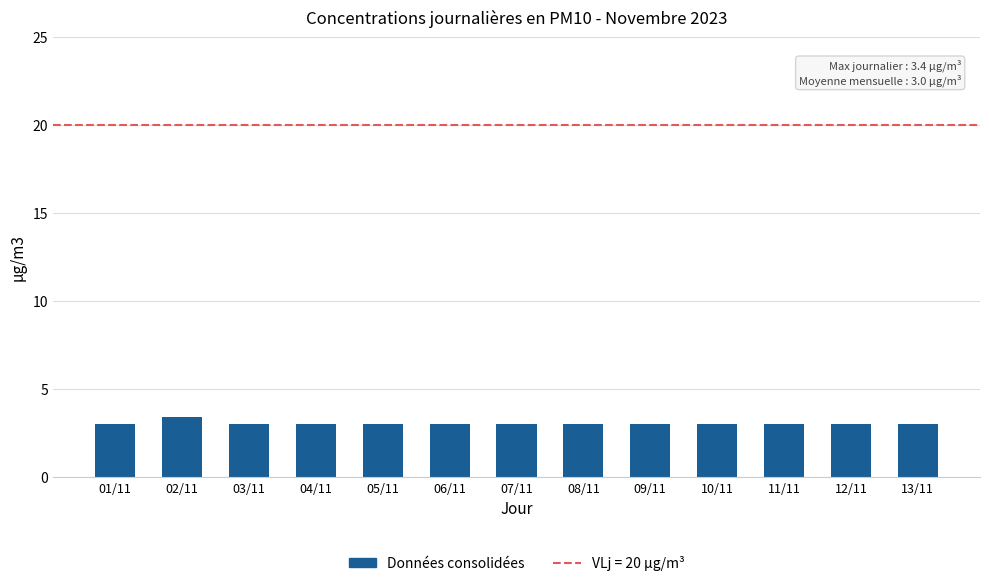

Count the number of categories in the chart.

13